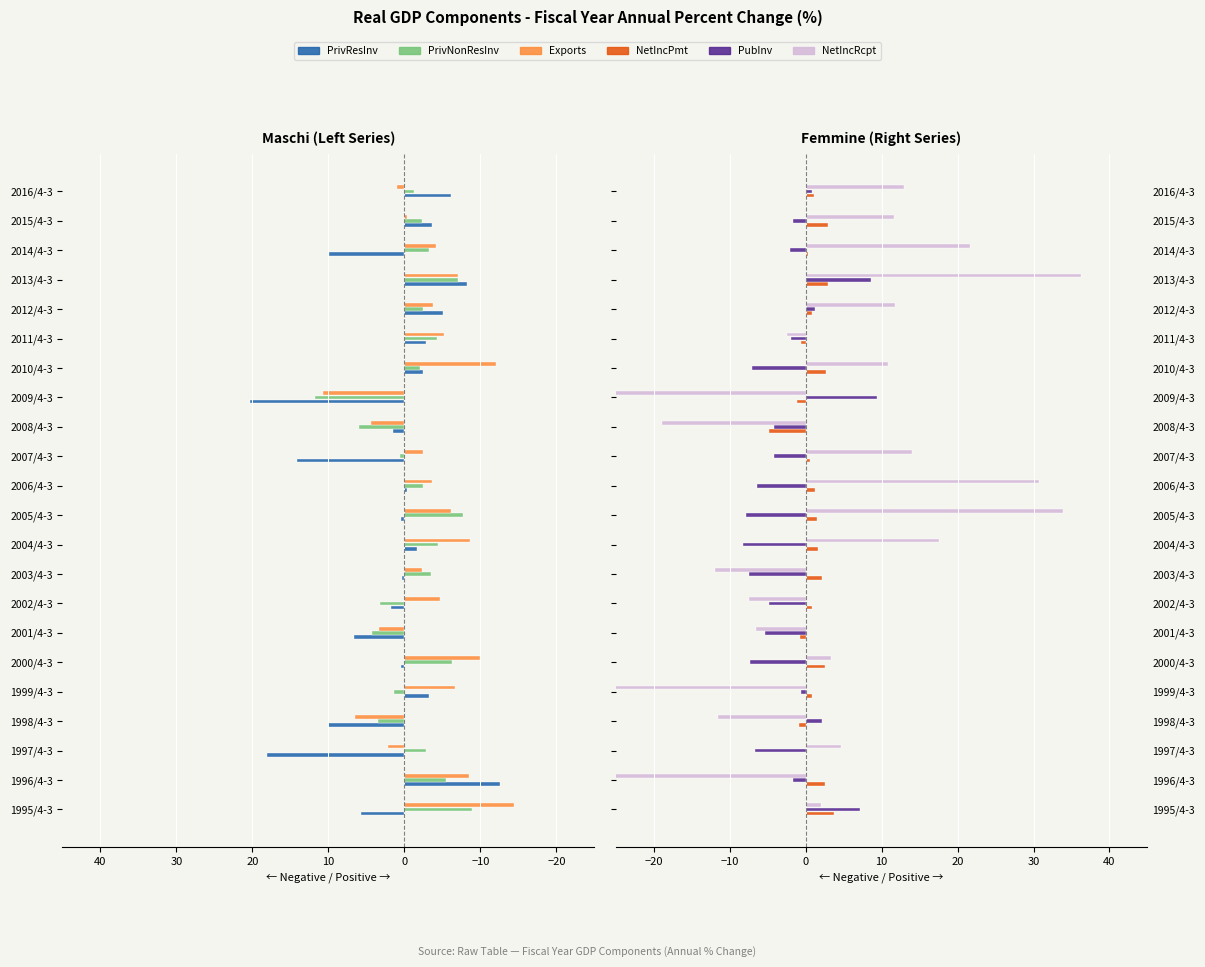

How many categories are shown in the chart?

22